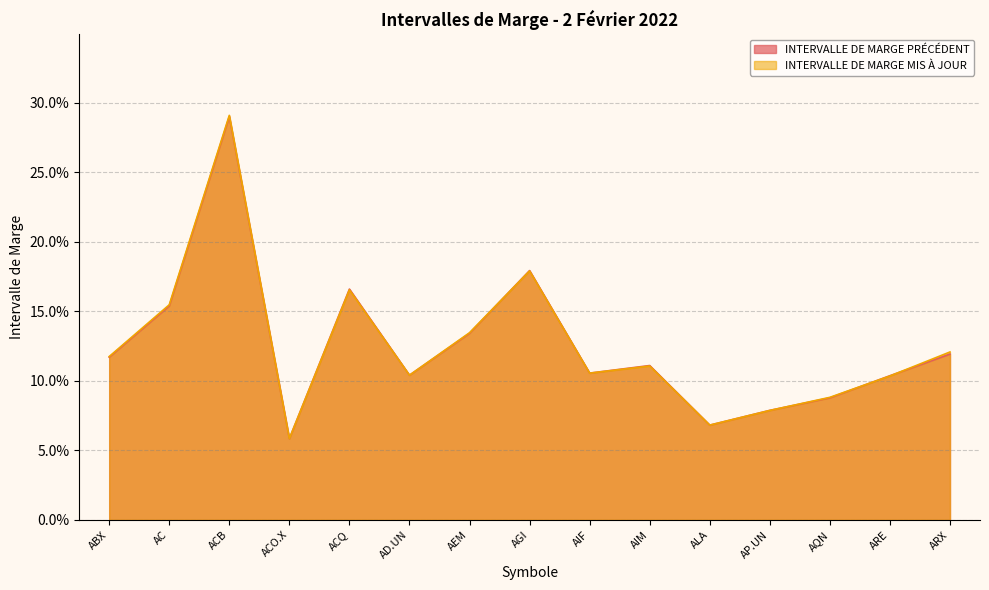

At which category does INTERVALLE DE MARGE PRÉCÉDENT reach its first local valley?

ACO.X